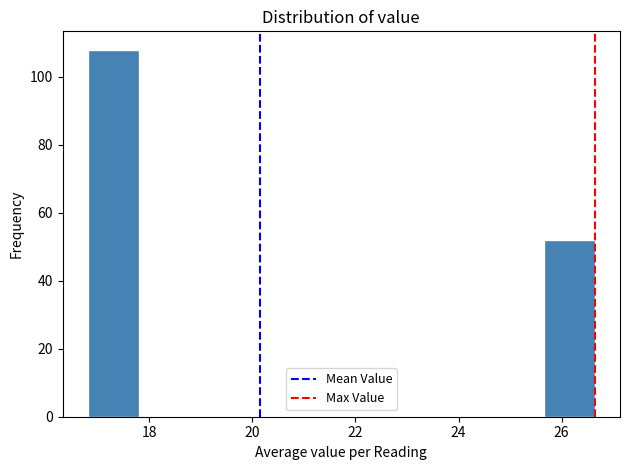

Over which range of the x-axis is the bar tallest?

16.8 to 17.8